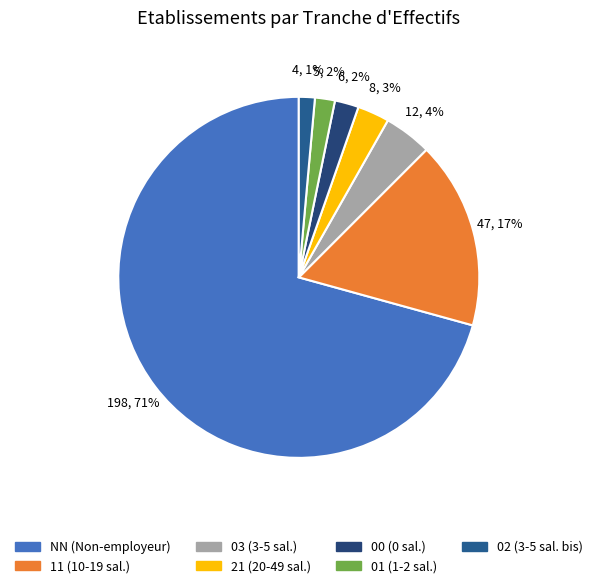

What is the largest slice in the pie chart?

NN